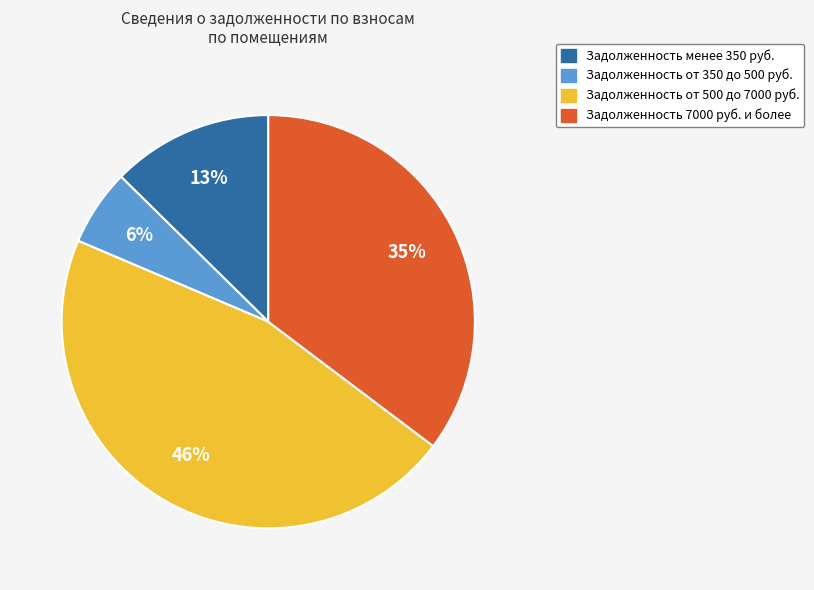

Approximately how many times larger is the value at Задолженность от 500 до 7000 руб. compared to Задолженность 7000 руб. и более?

1.3